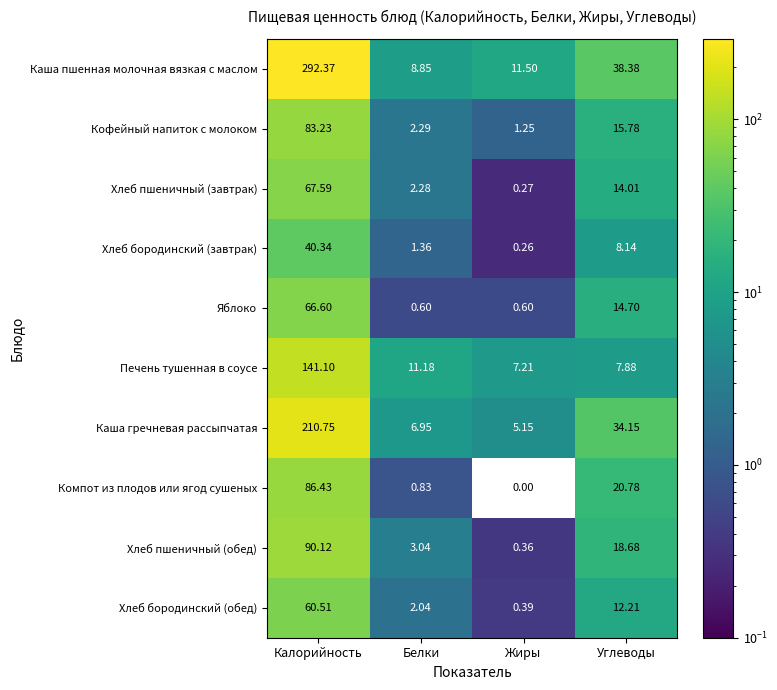

At which category does the chart reach its peak across all series?

Калорийность